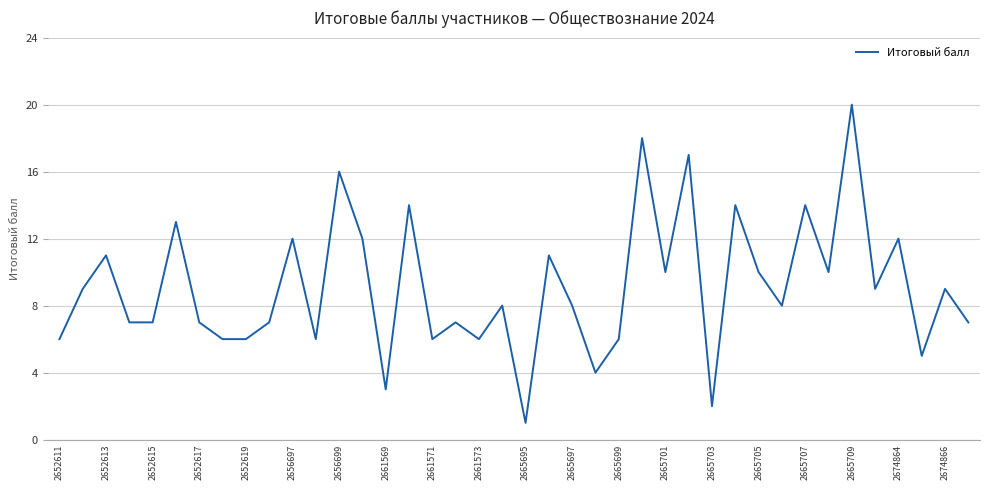

What is the difference between the maximum and minimum values?

19